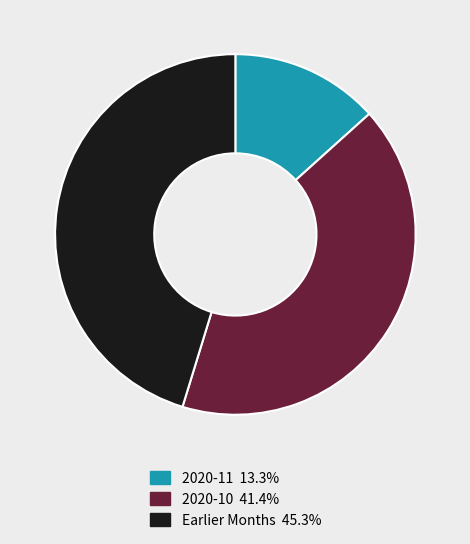

Does any single category account for the majority?

No